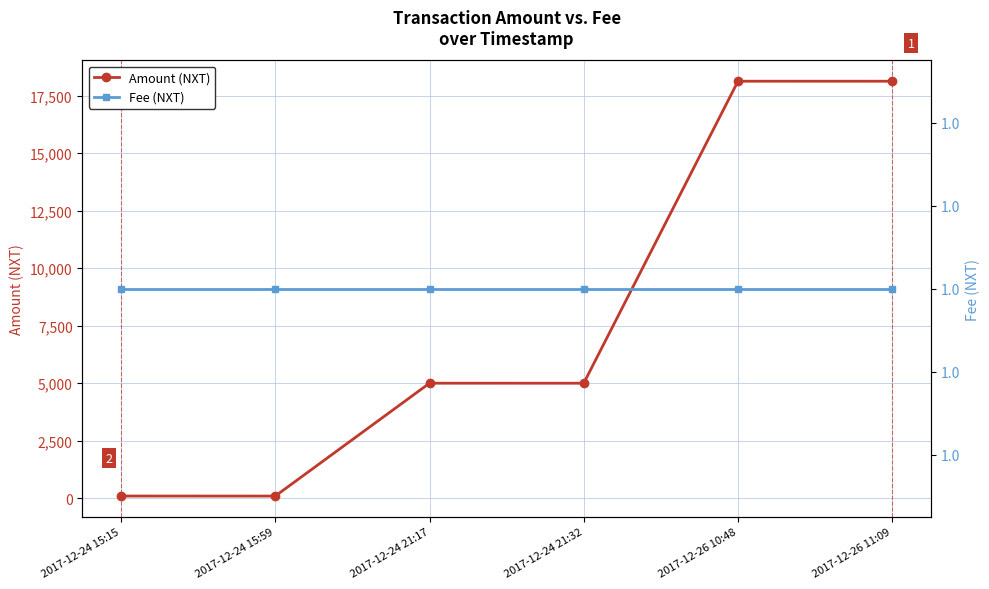

What is the label of the 2nd point from the left?

2017-12-24 15:59